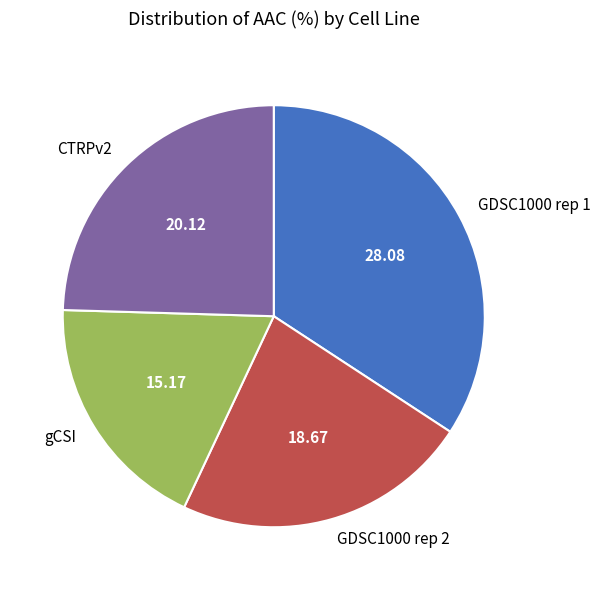

What is the ratio of the value at gCSI to the value at CTRPv2?

0.8